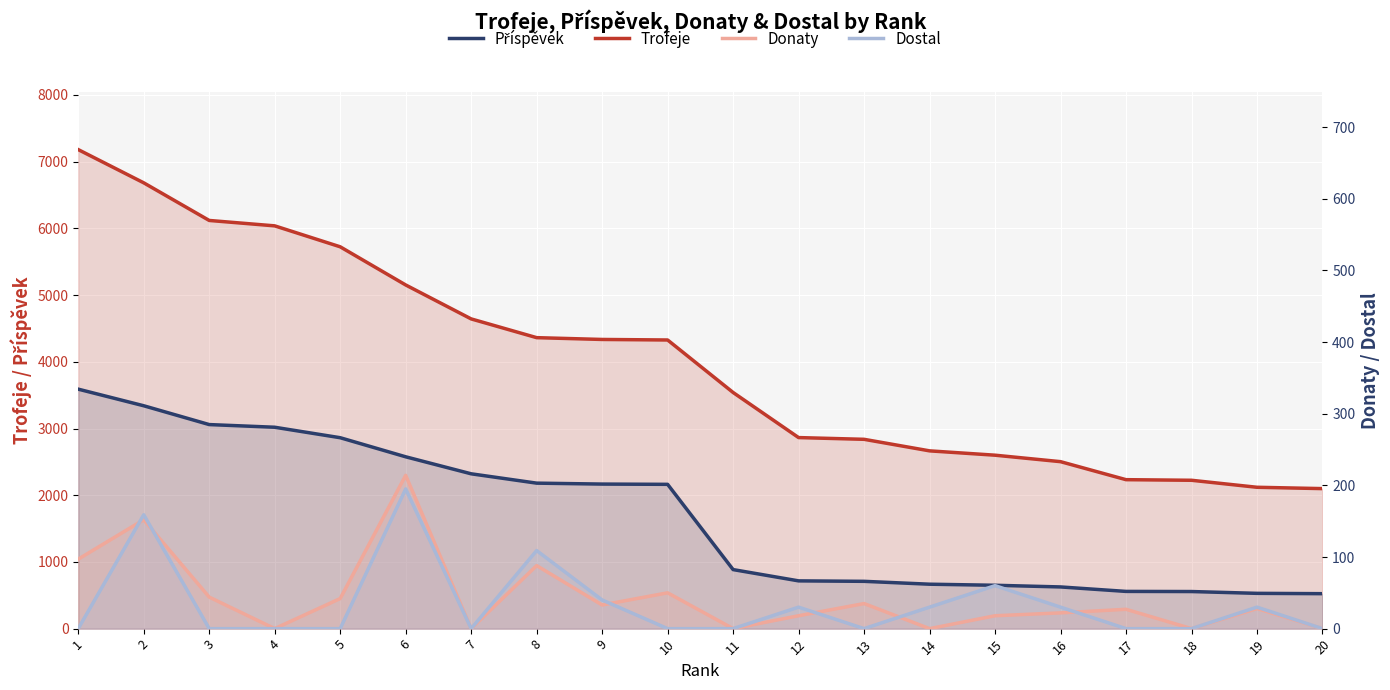

True or false: Trofeje and Donaty cross at least once.

False